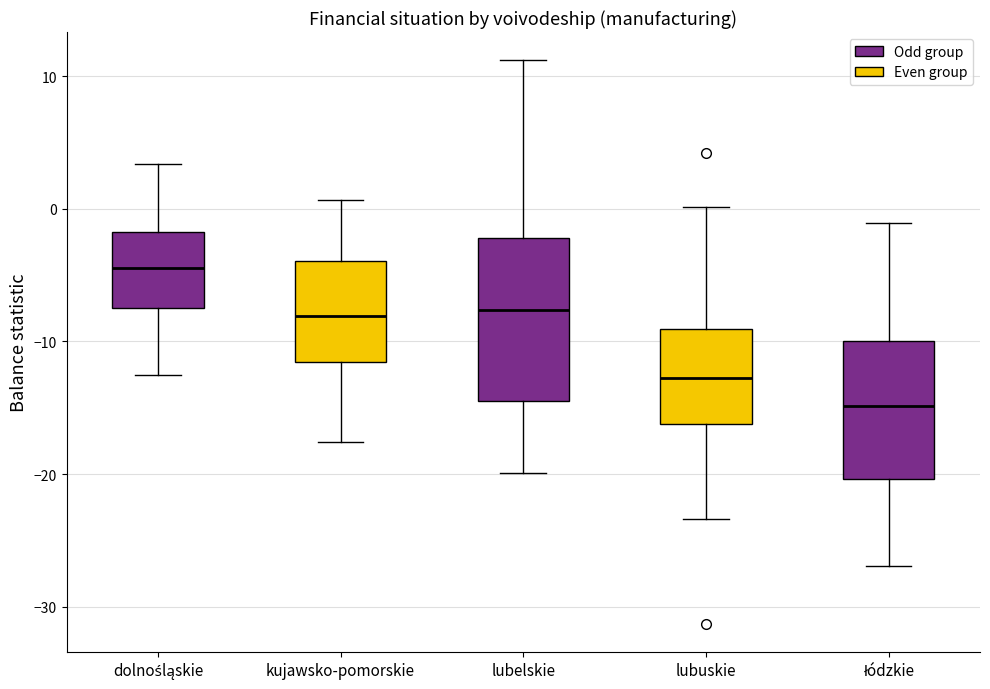

Where does the upper whisker of the box for lubuskie end on the y-axis? The values are not printed on the chart, so give them approximately, as read against the axis.

0